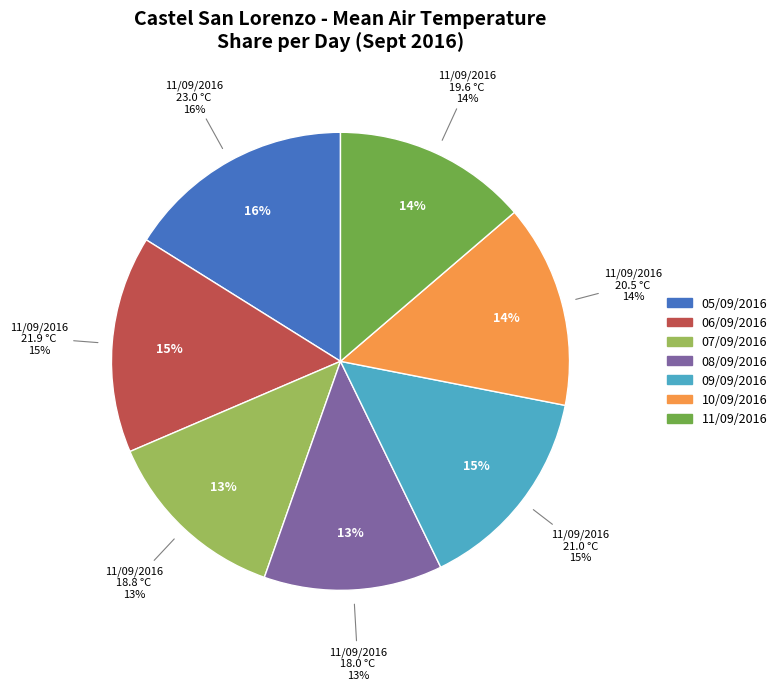

Is the sum of 07/09/2016 and 05/09/2016 greater than half?

No